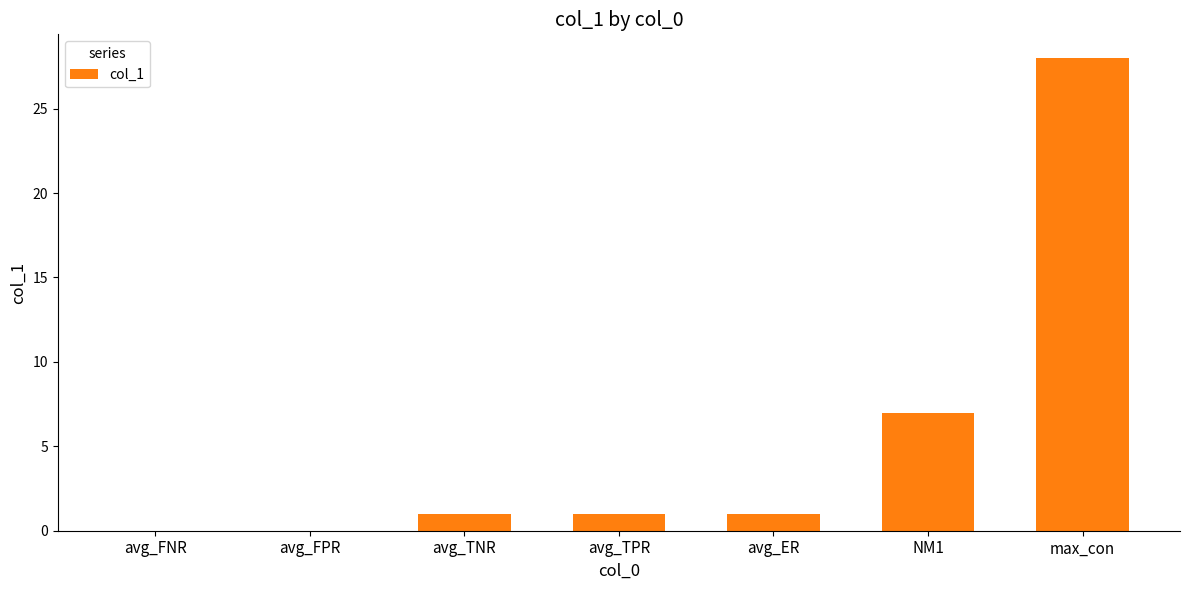

True or false: the data shows 7 at NM1.

True